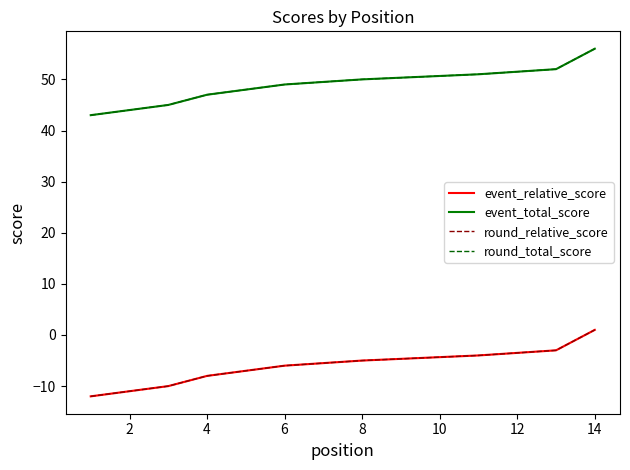

What is the highest value of the event_total_score series?

56